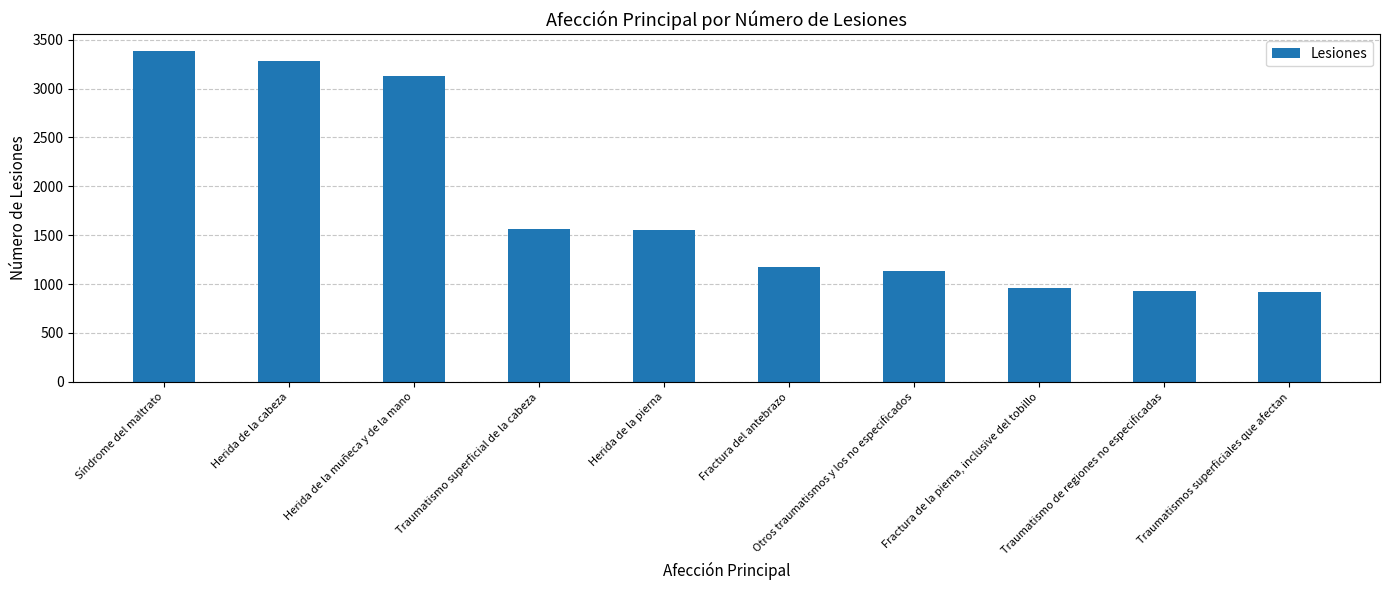

The value at Traumatismo de regiones no especificadas is 929. True or false?

True